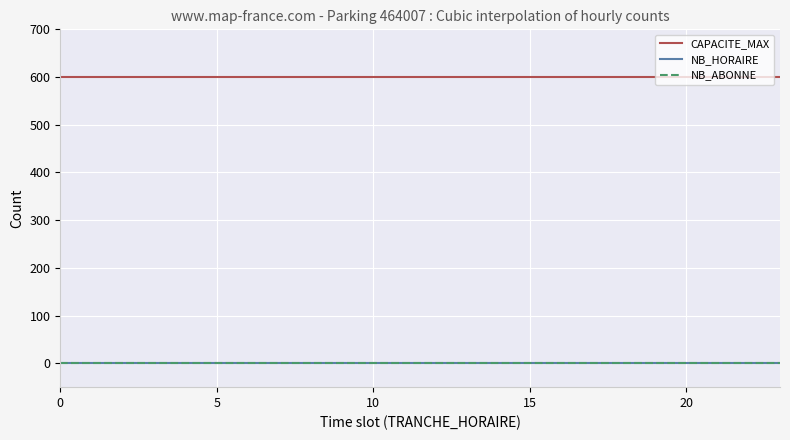

Which category has the highest value across all series?

2